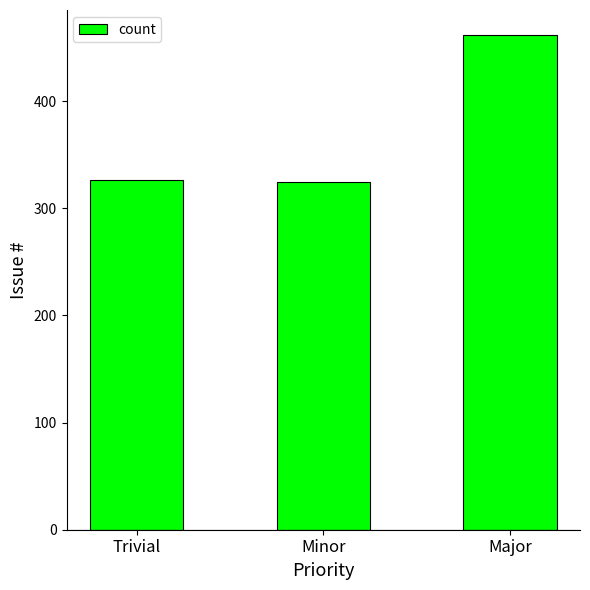

Read the value at Major.

462